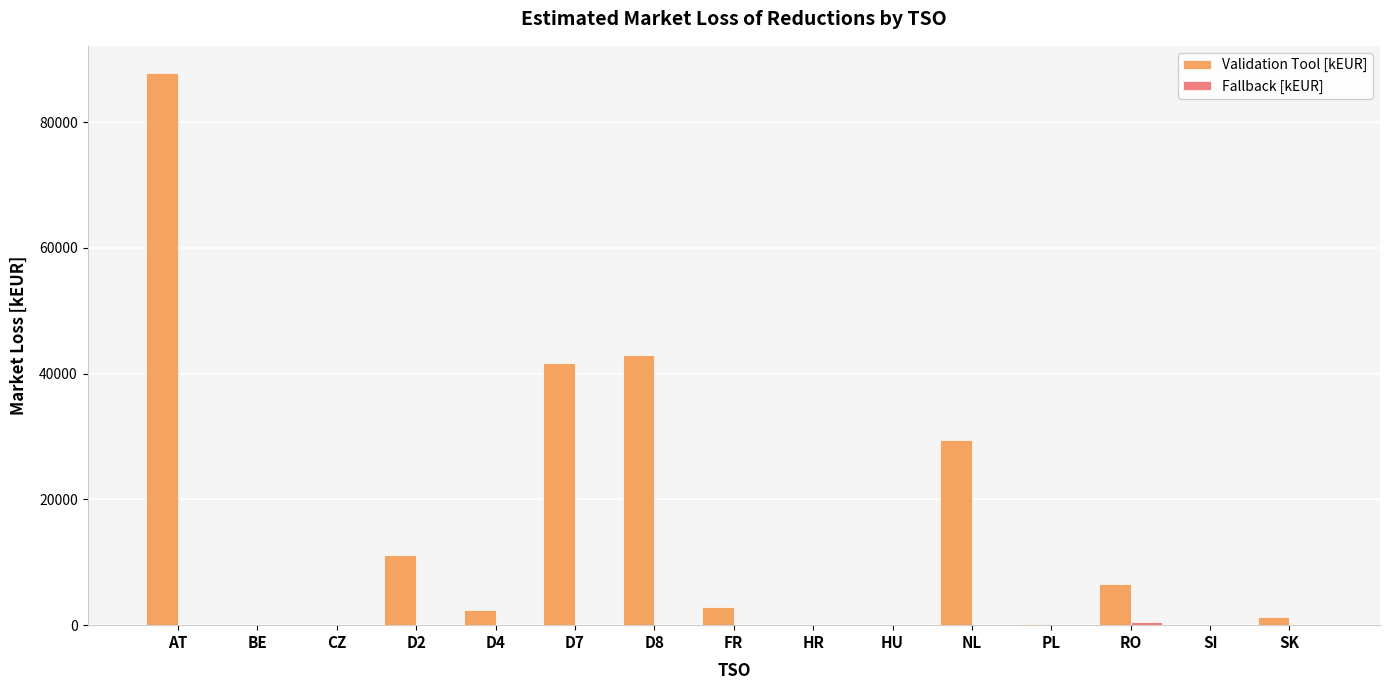

What is the total value across all series at FR?

2926.9